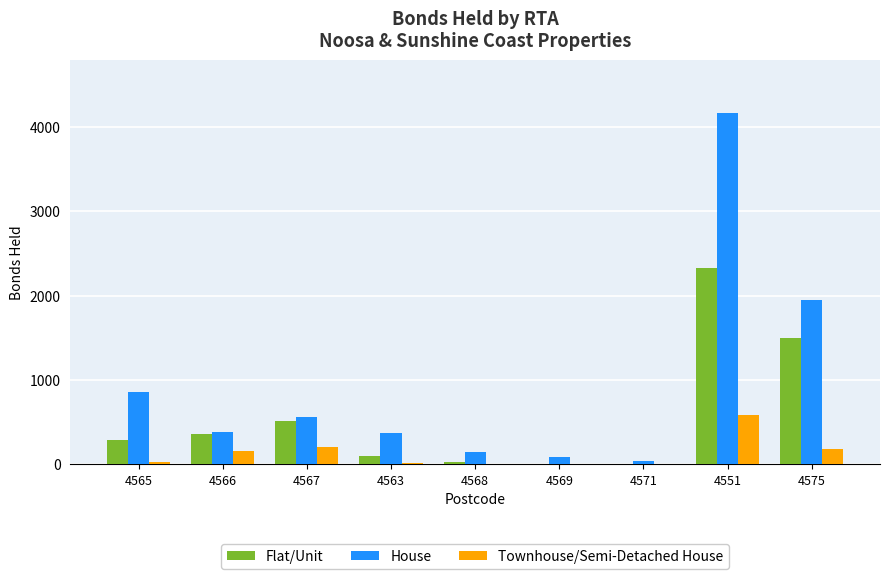

What is the sum of all Flat/Unit values?

5123